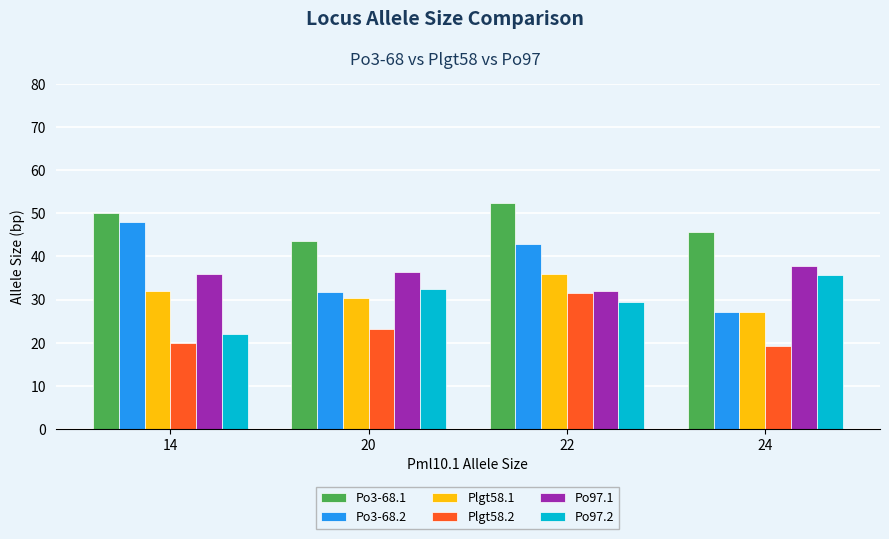

Is it true that Plgt58.1 equals 56.2 at 22?

False